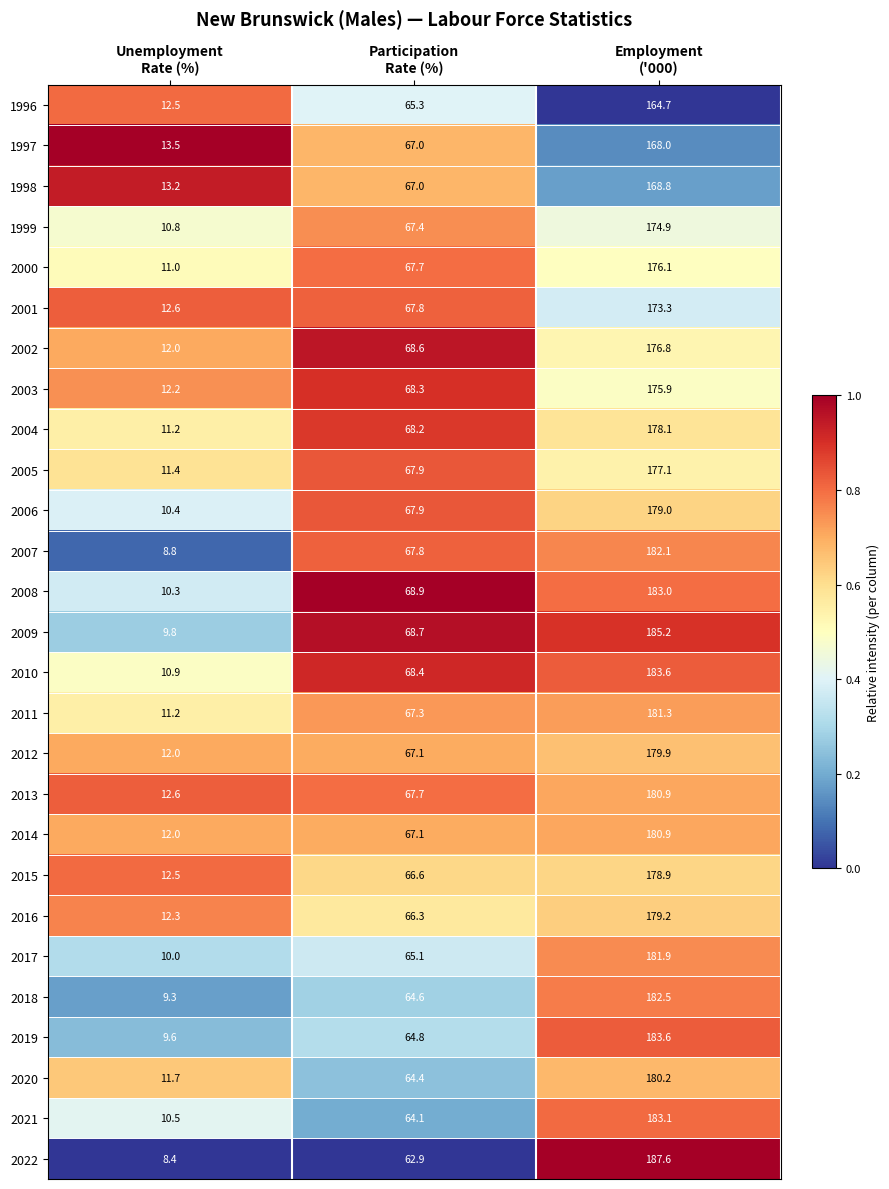

How many series are shown in this chart?

27